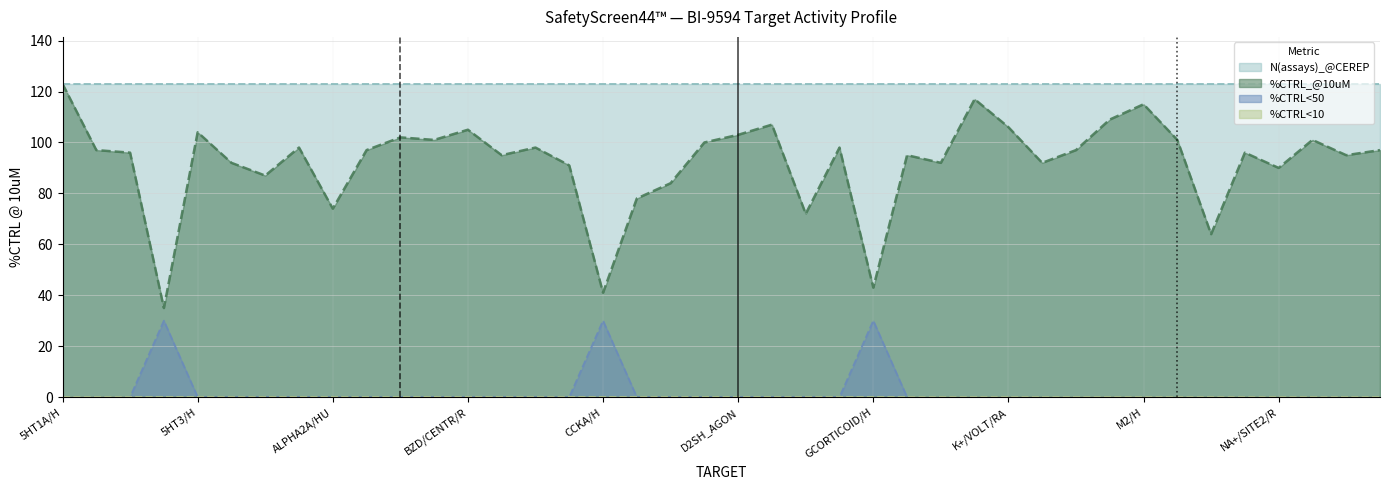

Does the chart display data point markers on the line(s)?

No